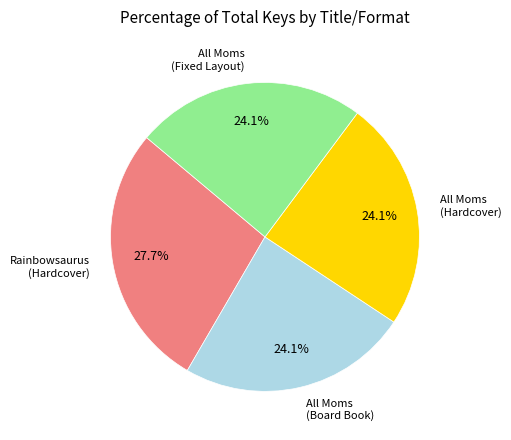

To the nearest percent, what is the average slice percentage?

25%